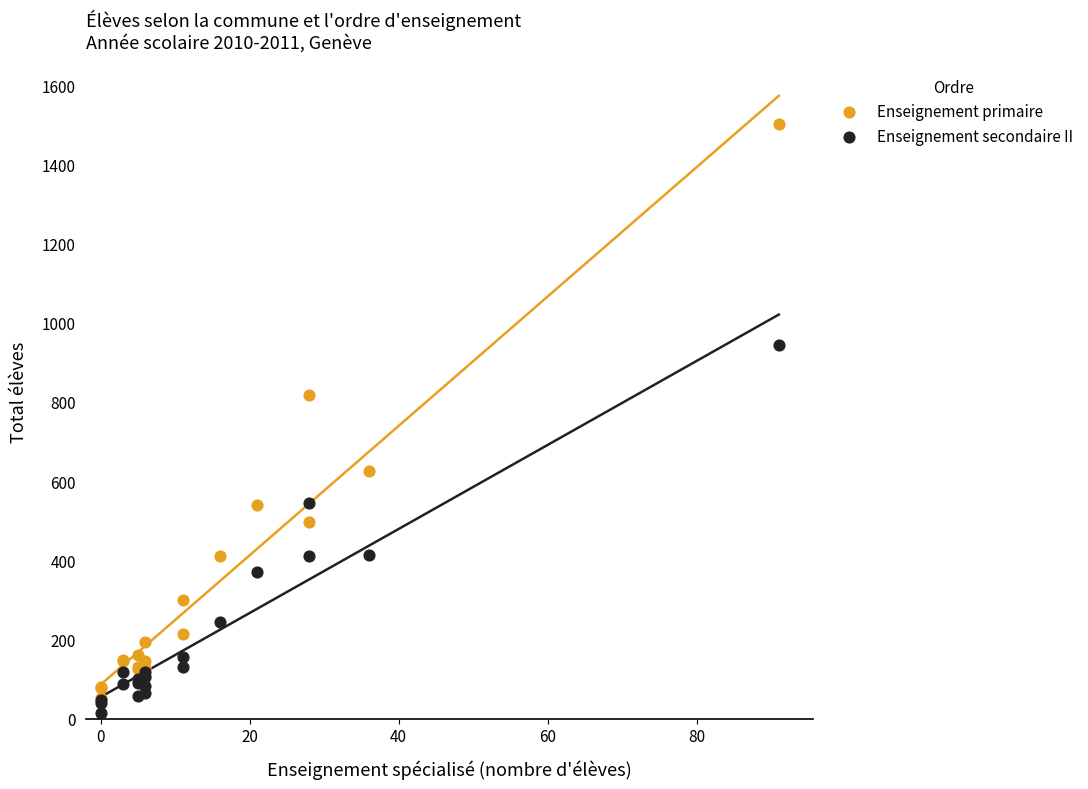

Across all series, what Y value is closest to 758?

817